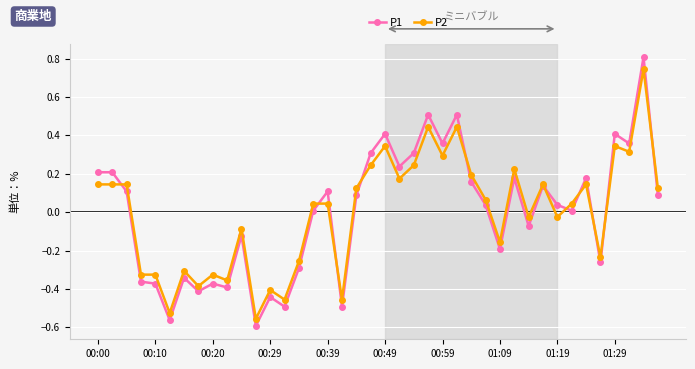

True or false: P2 has more than 1 points higher than both neighbors.

True